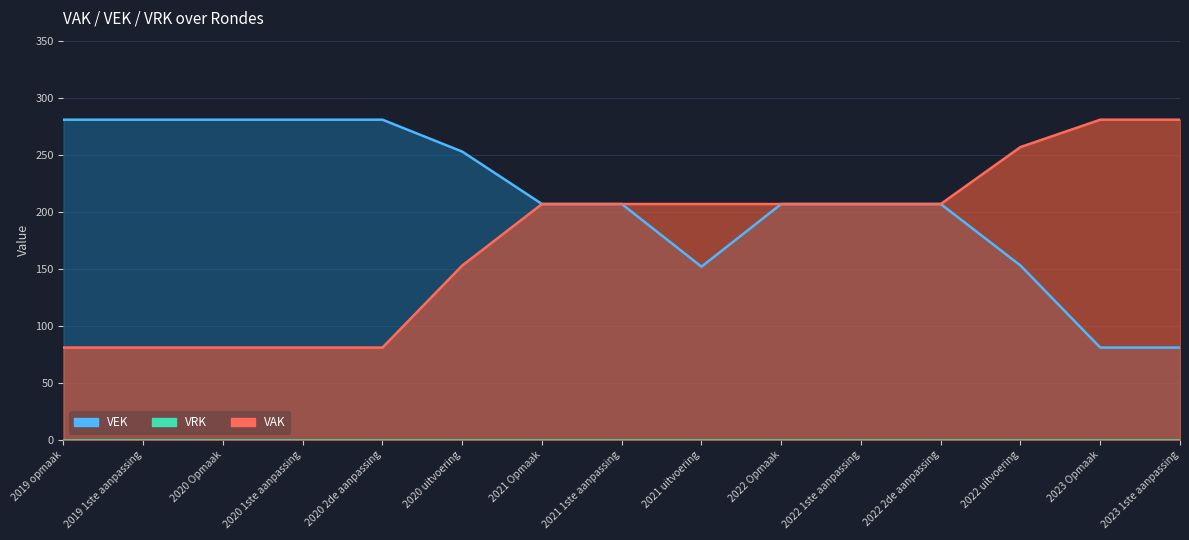

What is the smallest value displayed?

81